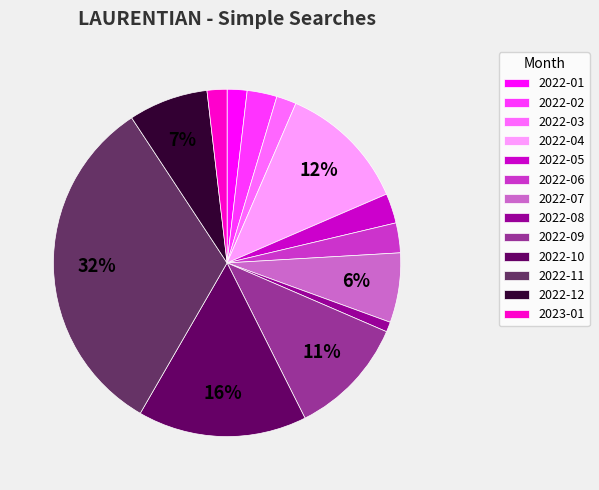

What is the ratio of the value at 2022-01 to the value at 2022-05?

0.7